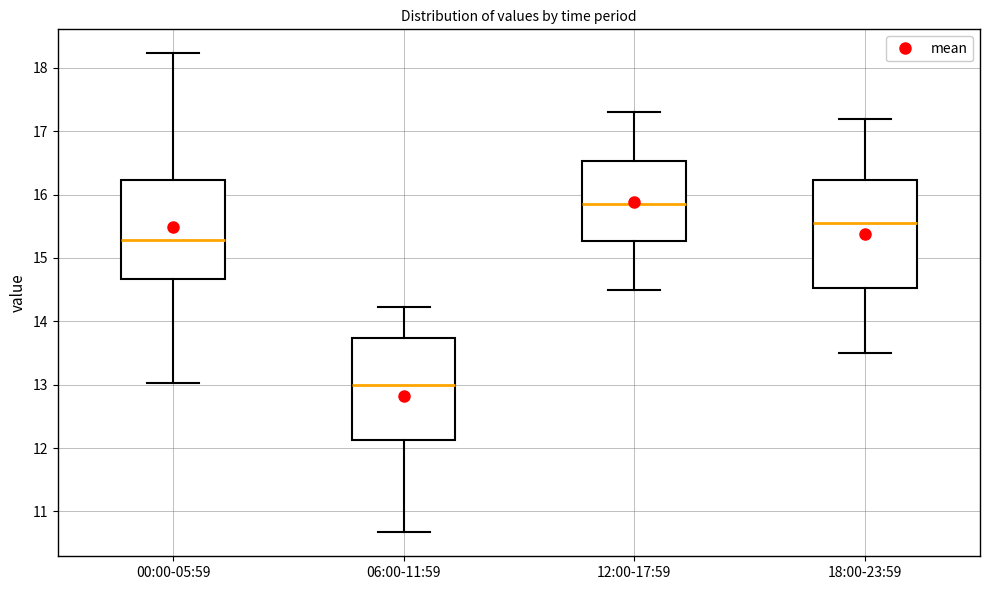

Reading left to right, transcribe this box plot: for each box, give where its median line is, the range the box spans, and where its two whiskers end, as read against the y-axis. The values are not printed on the chart, so give them approximately, as read against the axis.

00:00-05:59: median 15.3, box 14.7 to 16.2, whiskers 13.0 to 18.2
06:00-11:59: median 13.0, box 12.1 to 13.7, whiskers 10.7 to 14.2
12:00-17:59: median 15.9, box 15.3 to 16.5, whiskers 14.5 to 17.3
18:00-23:59: median 15.6, box 14.5 to 16.2, whiskers 13.5 to 17.2